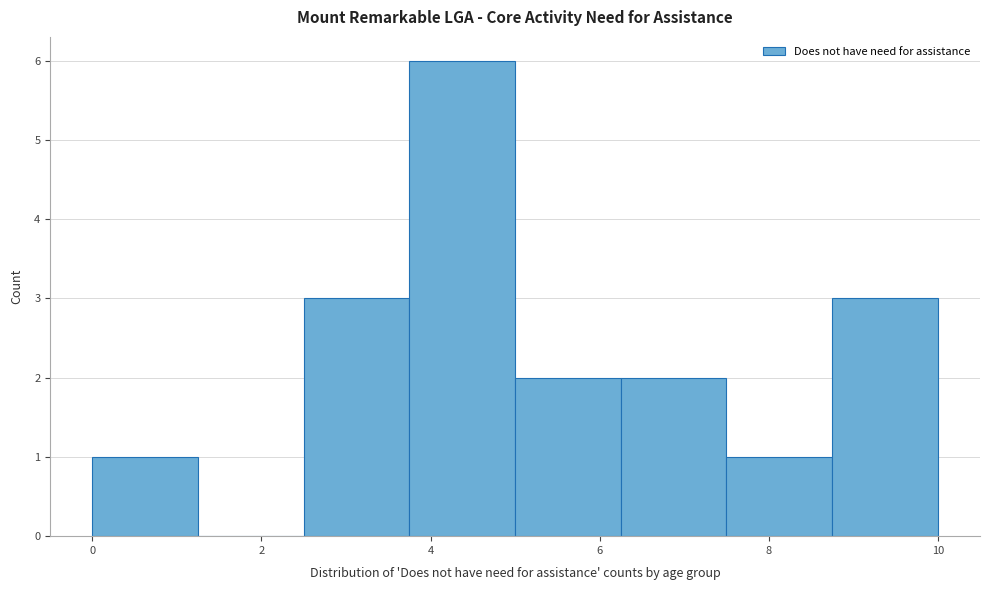

Reading left to right, list every bar in this chart as the range it spans on the x-axis followed by its height. Neither the bar edges nor the heights are printed on the chart, so give them approximately, as read against the axes.

0.00 to 1.25: 1
1.25 to 2.50: 0
2.50 to 3.75: 3
3.75 to 5.00: 6
5.00 to 6.25: 2
6.25 to 7.50: 2
7.50 to 8.75: 1
8.75 to 10.00: 3